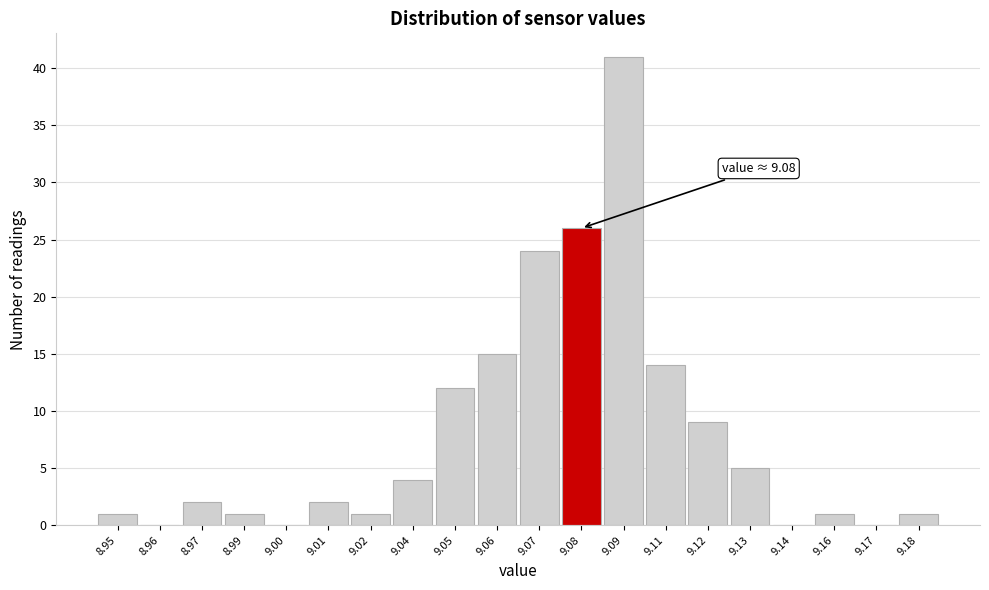

Which category has the highest value across all series?

9.09